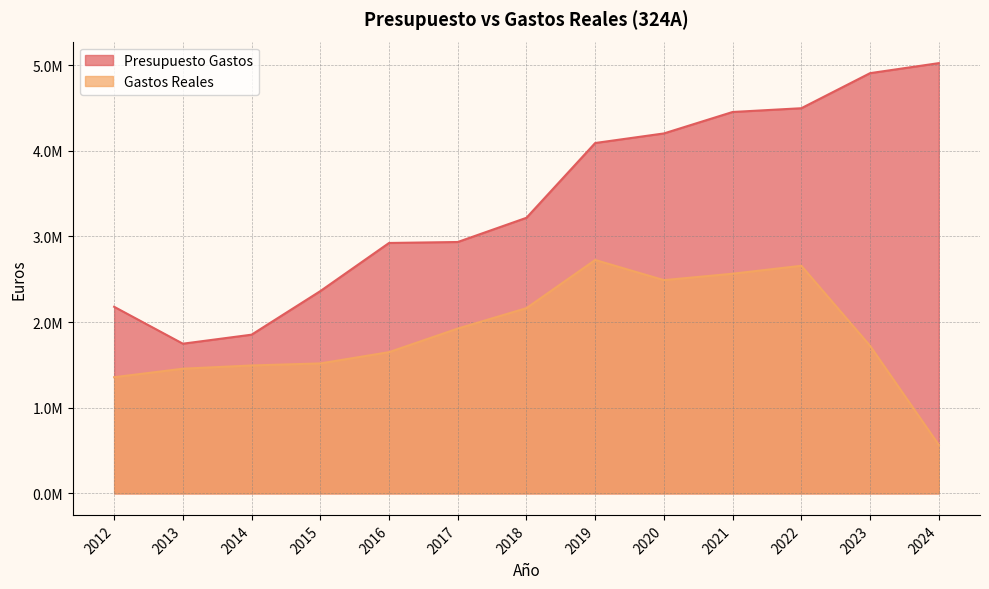

Which has a higher value, 2017 or 2018?

2018